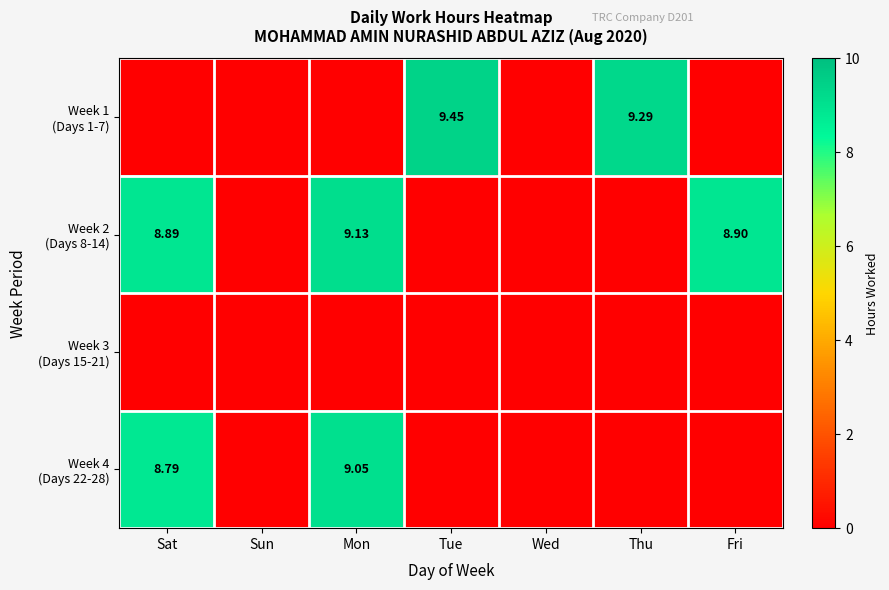

What is the sum of all Week 4 (Days 22-28) values?

17.8